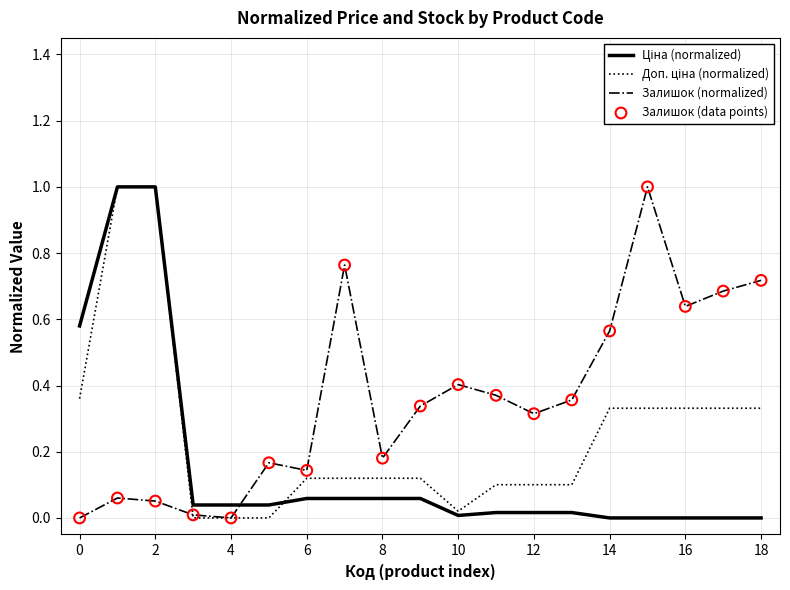

What is the maximum value shown in the chart?

1.0